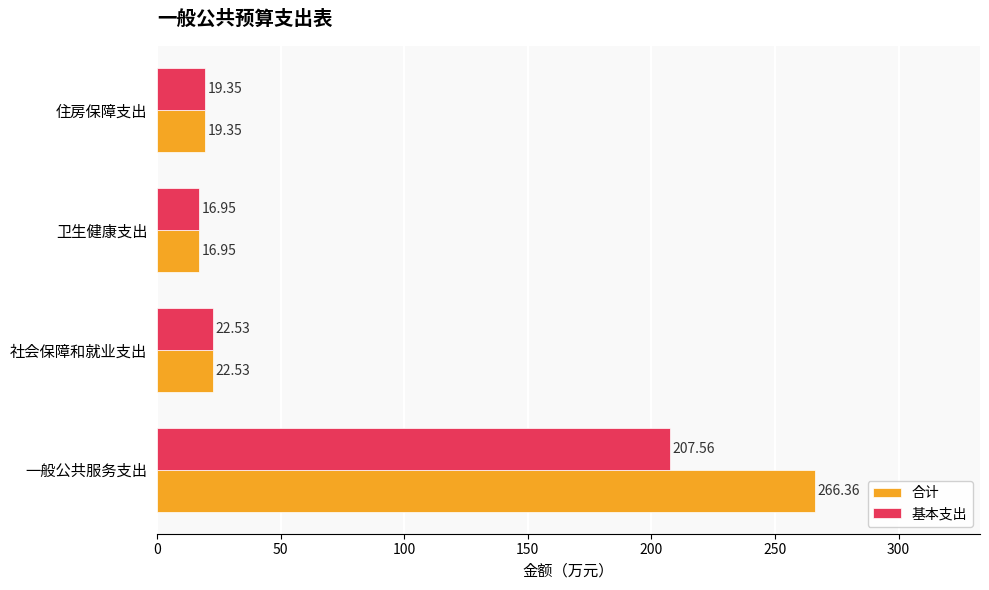

What is the difference between the maximum and second lowest values in the 合计 series?

247.0